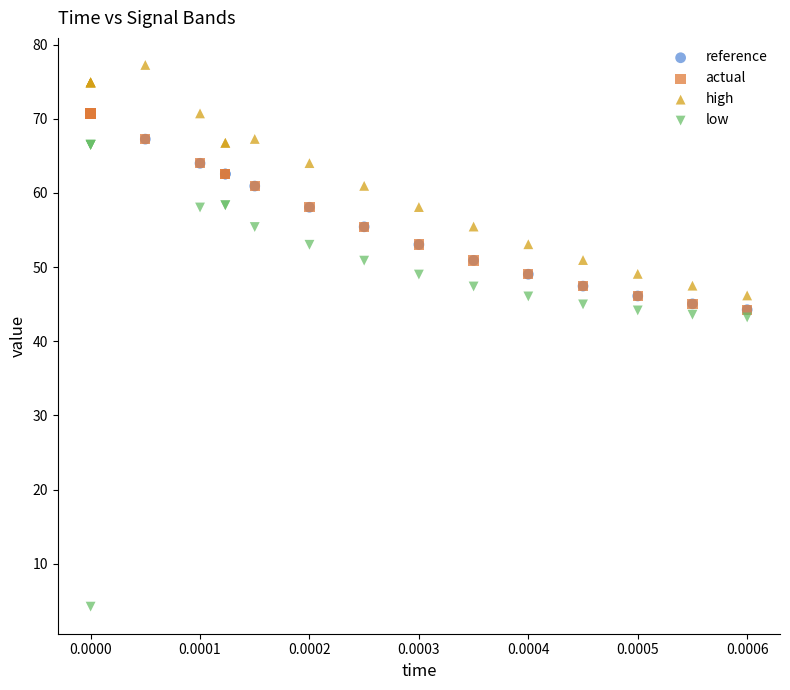

Which series contains the highest Y value?

high